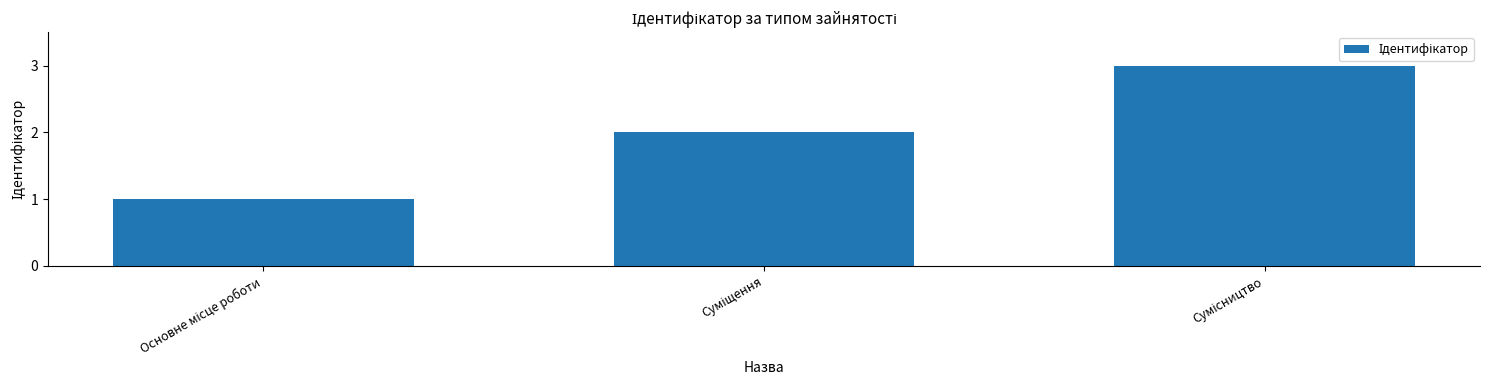

What is the maximum value shown in the chart?

3